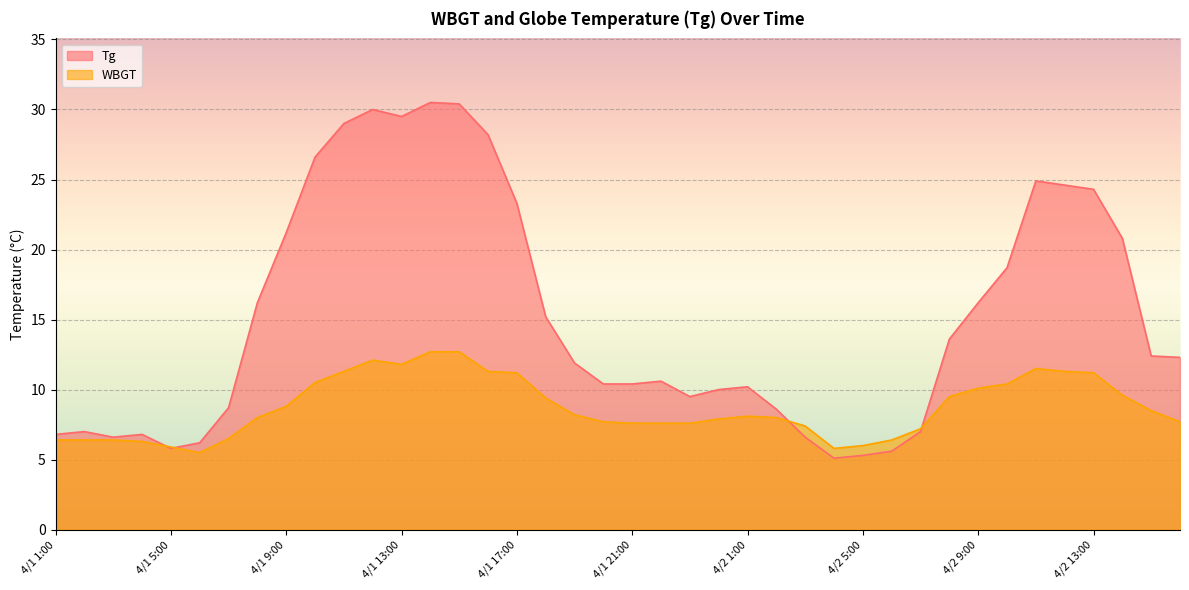

What is the minimum value shown in the chart?

5.1